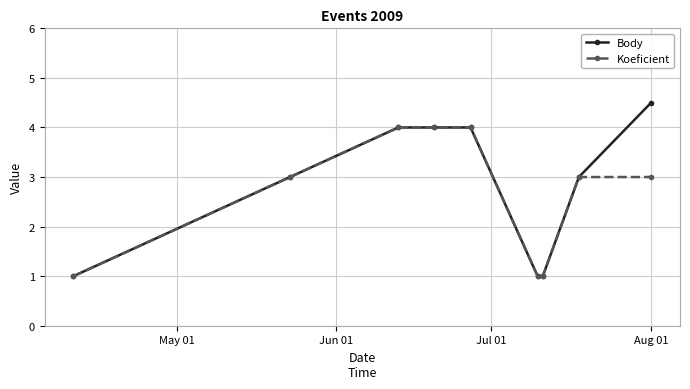

What is the minimum value for Koeficient?

1.0